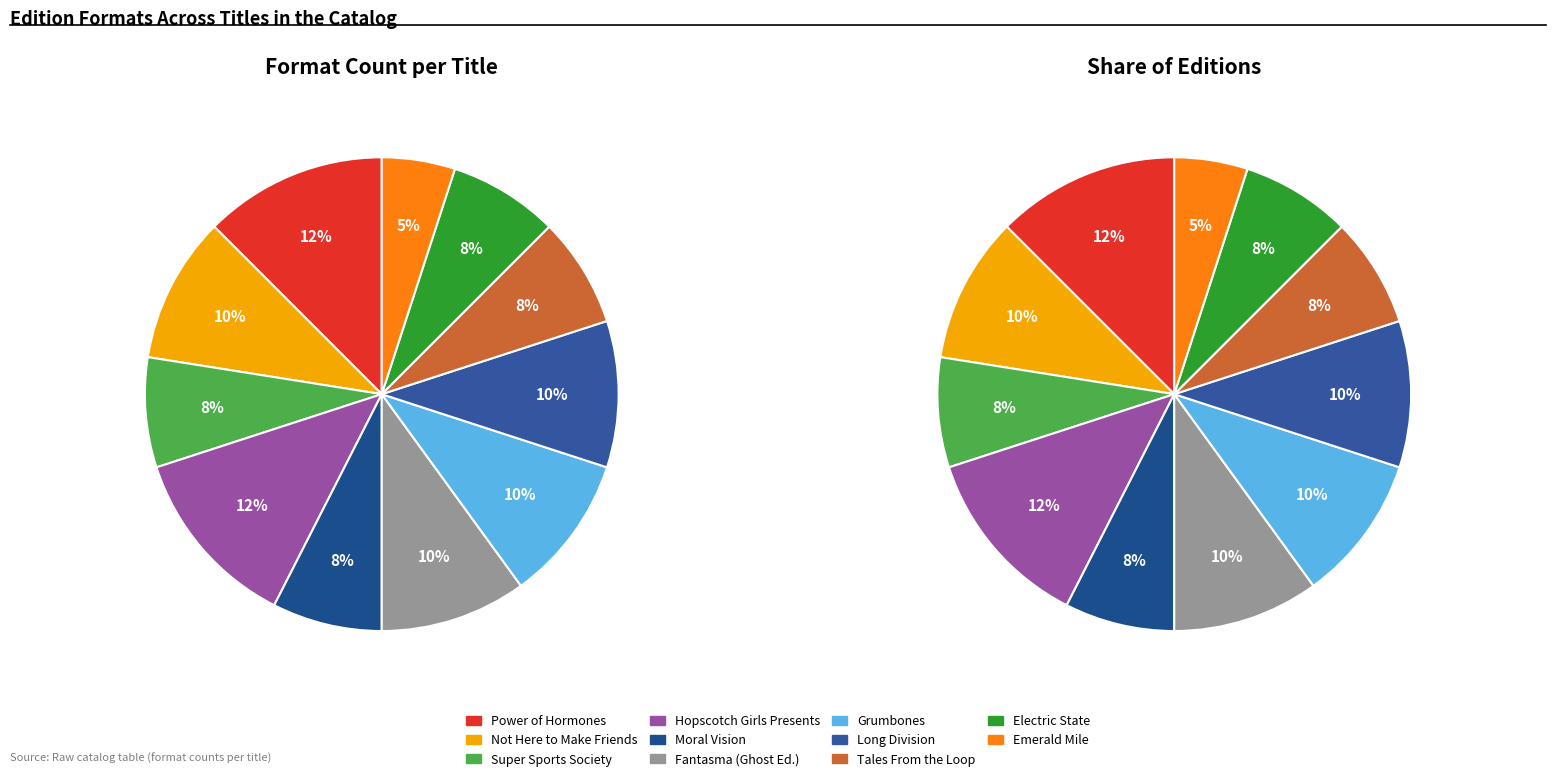

True or false: Not Here to Make Friends accounts for 3% of the total.

False